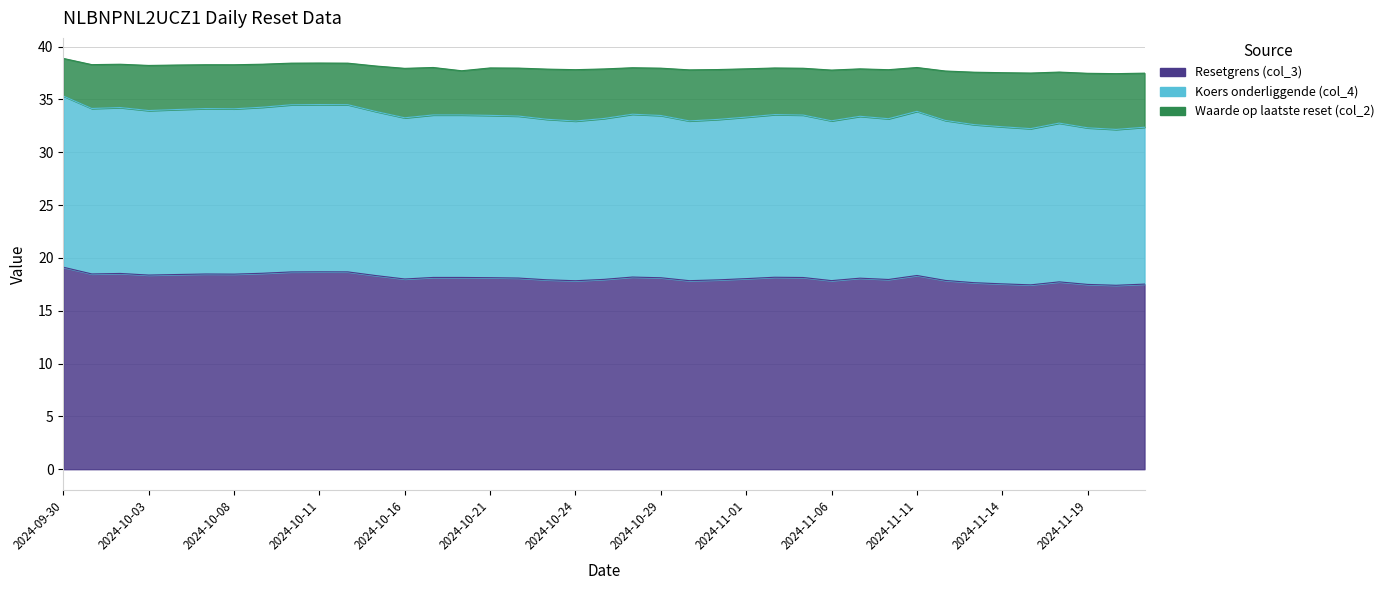

At which label is Resetgrens (col_3) closest to 18?

2024-10-16